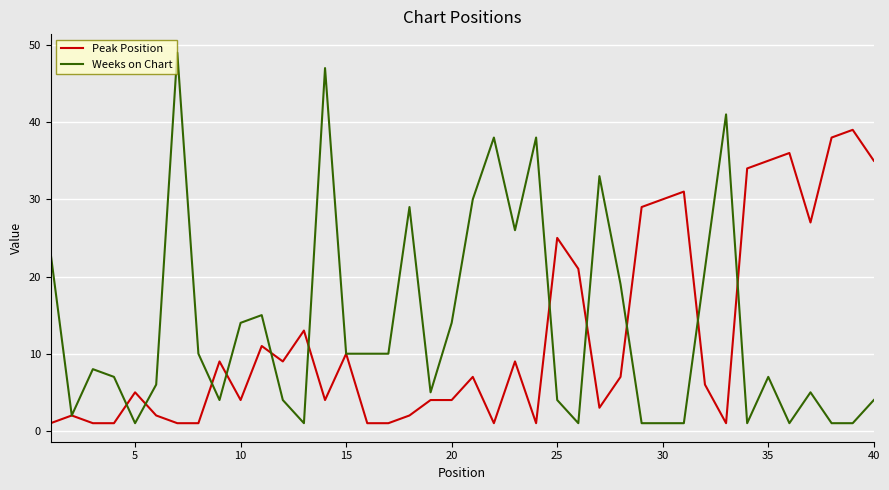

What is the smallest value displayed?

1